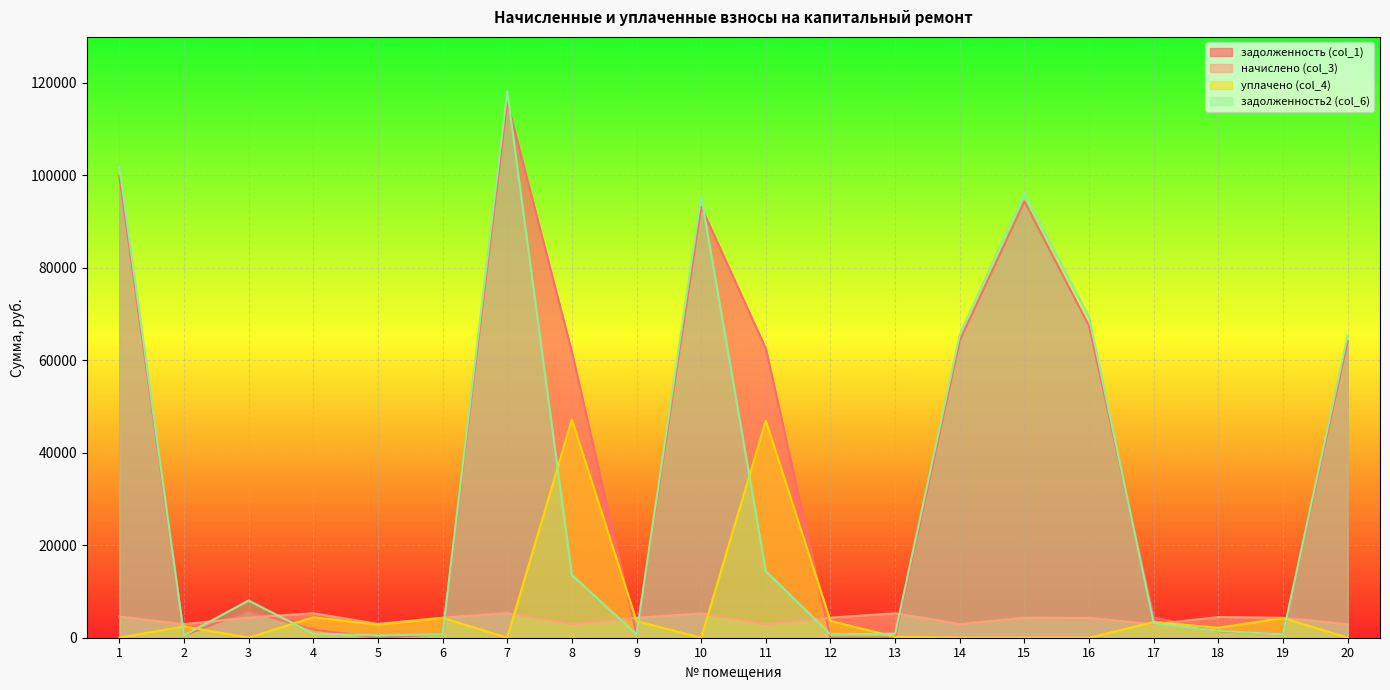

Which category has the highest value in the задолженность2 (col_6) series?

7